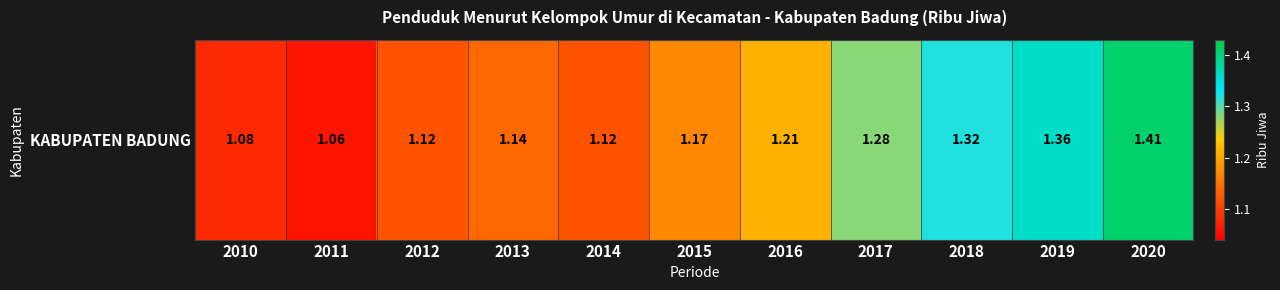

What is the average value?

1.2